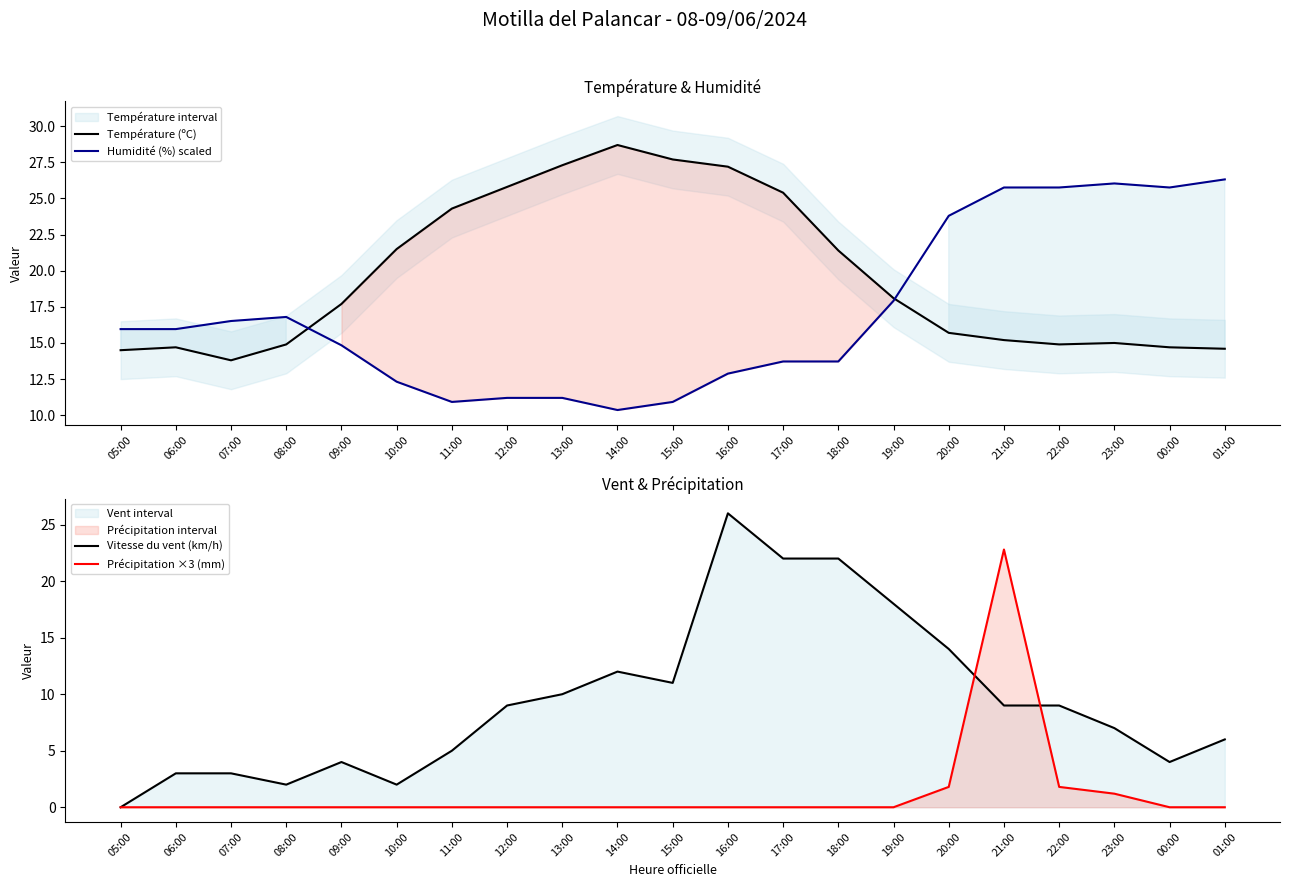

At 10:00, list the series in order from largest to smallest.

Température (ºC), Humidité (%) scaled, Vitesse du vent (km/h), Précipitation ×3 (mm)